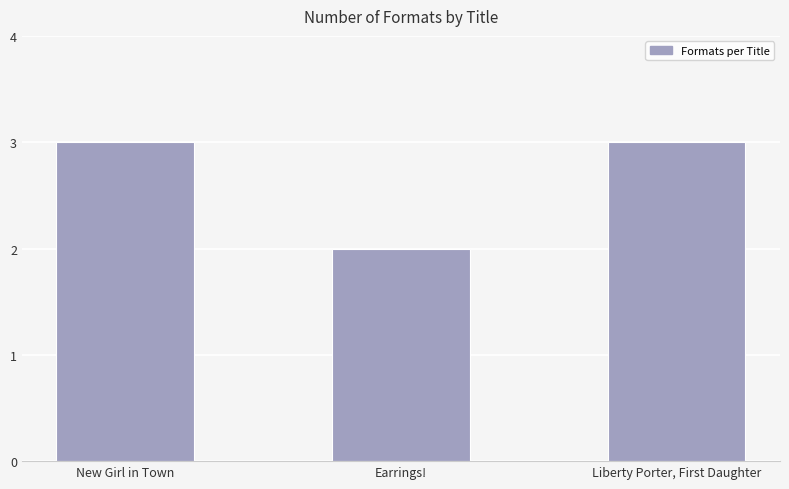

Reading right to left, transcribe all the data shown in this chart.

Liberty Porter, First Daughter=3	Earrings!=2	New Girl in Town=3